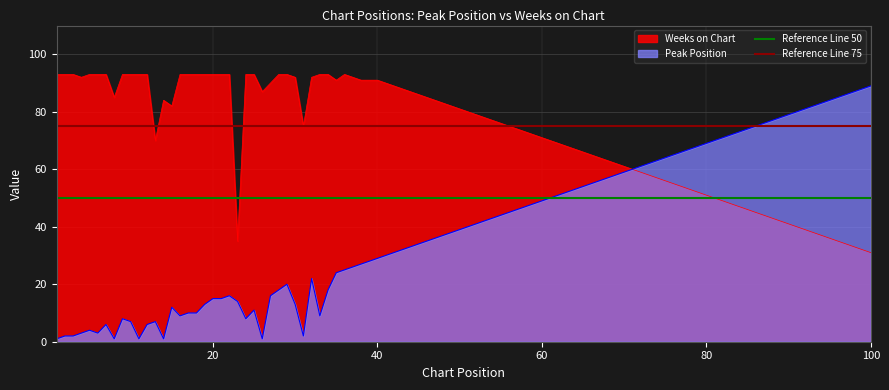

What is the maximum value for Peak Position?

89